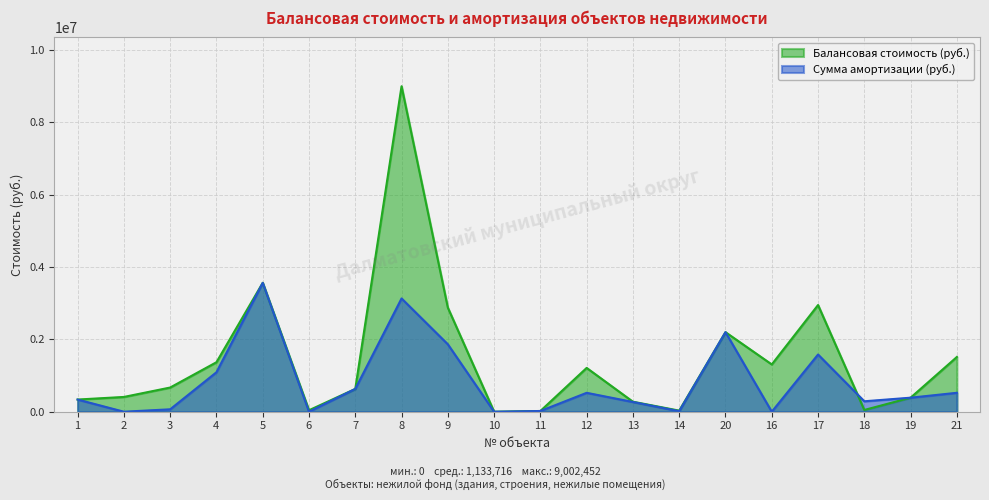

Which series has the widest spread of values?

Балансовая стоимость (руб.)